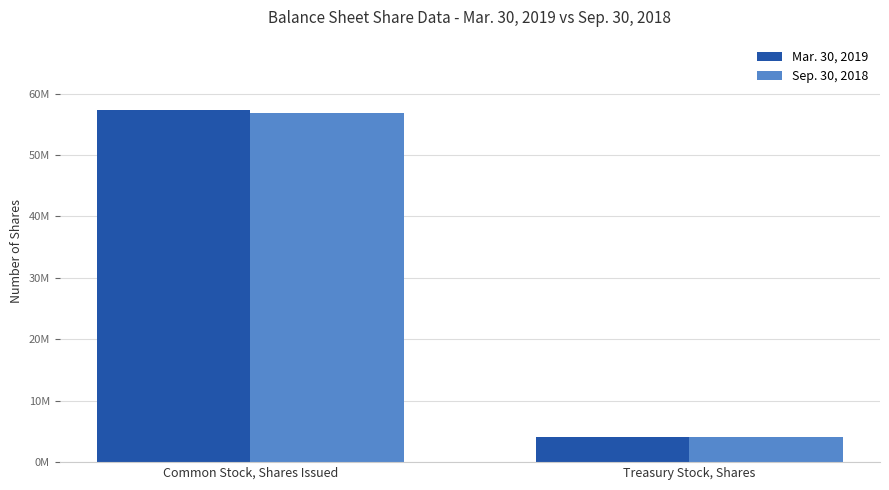

Does the chart contain any negative values?

No